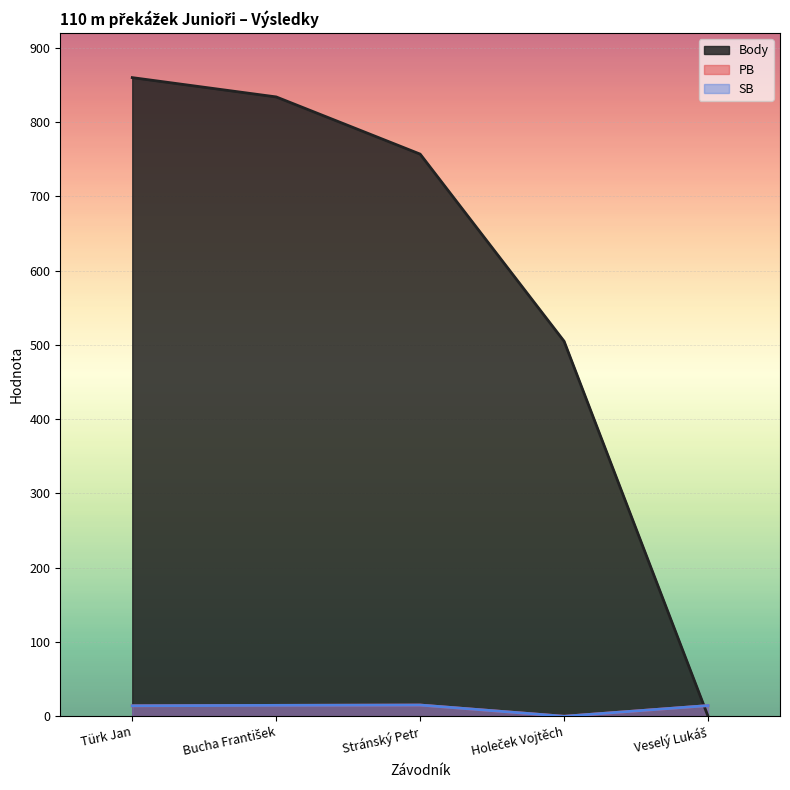

At how many categories does at least one series exceed 834?

1